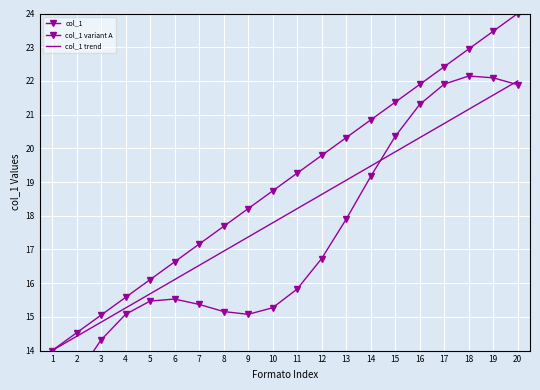

True or false: col_1 and col_1 variant A cross at least once.

False